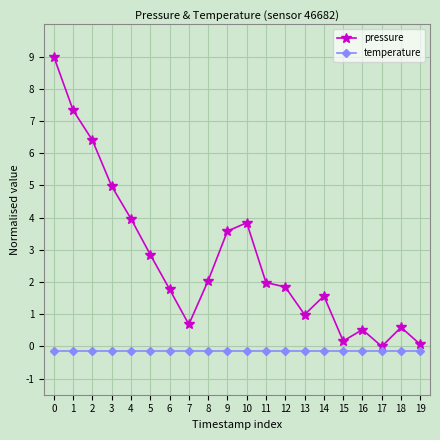

Rank the series by their maximum value, from lowest to highest.

temperature, pressure